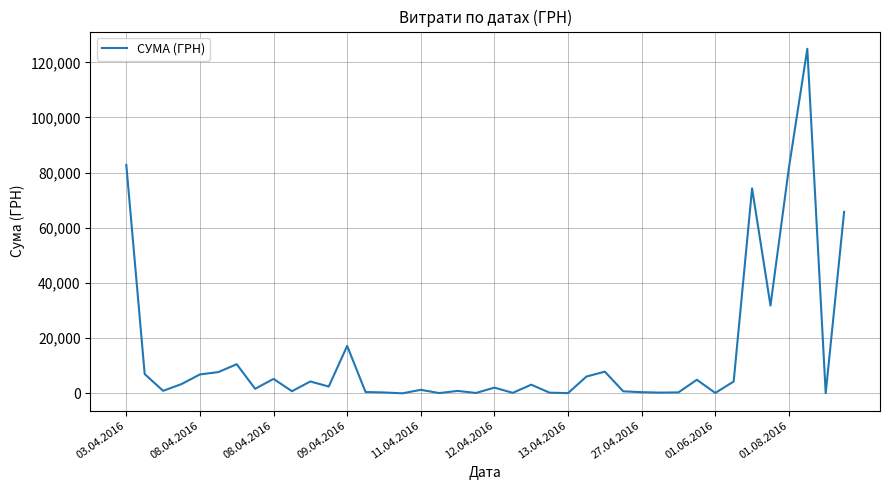

What is the maximum value shown in the chart?

124904.8